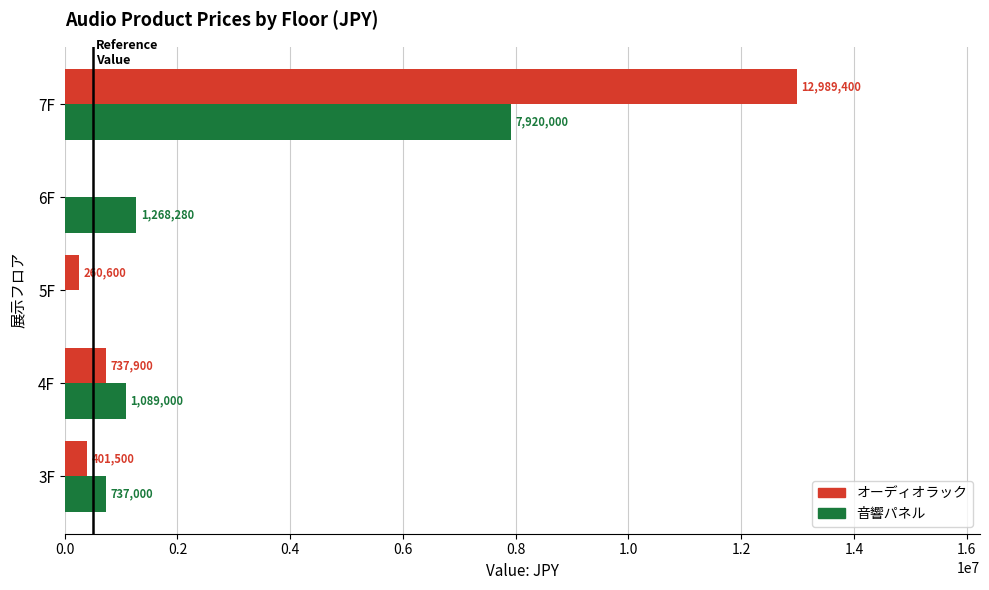

At which category does the chart reach its peak across all series?

7F